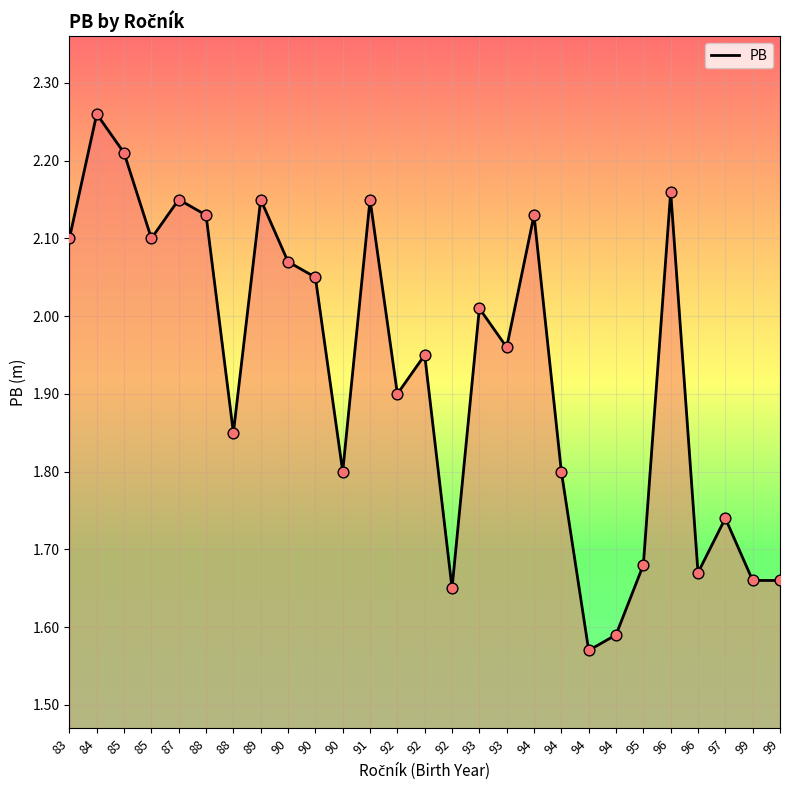

What is the change in value from 87 to 94?

-0.3